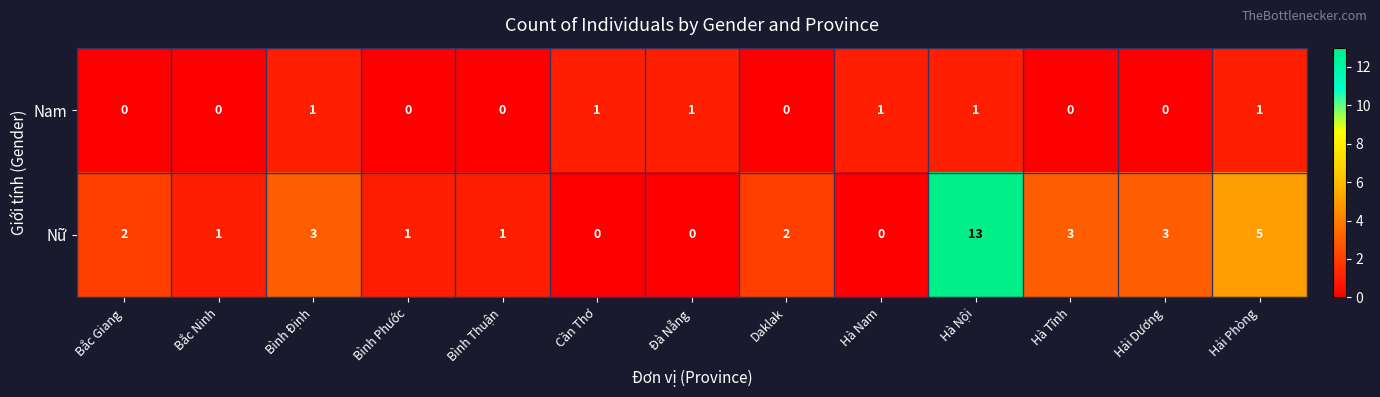

At Bắc Ninh, list the series in order from smallest to largest.

Nam, Nữ